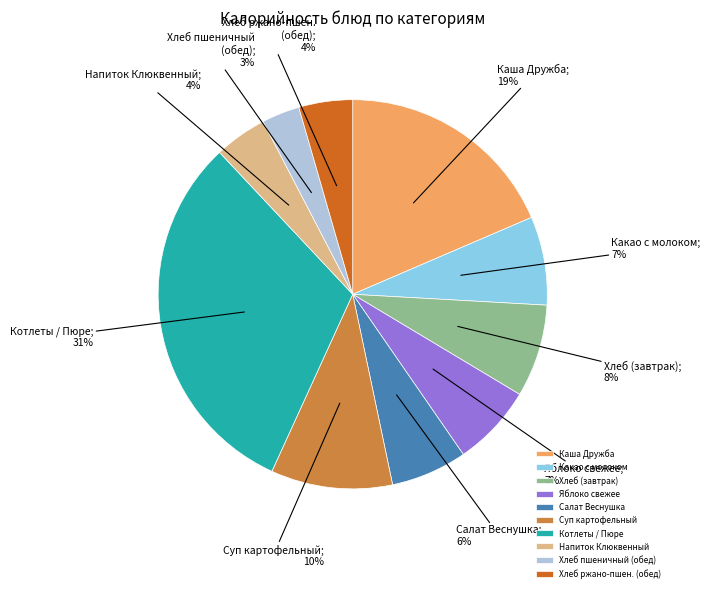

What is the largest slice in the pie chart?

Котлеты / Пюре